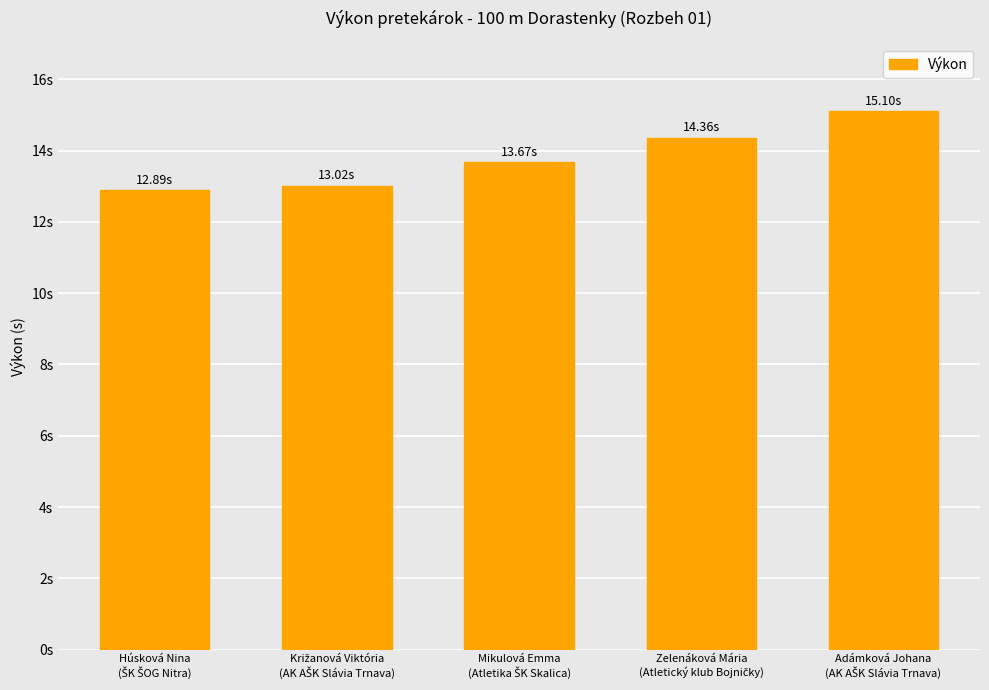

Between Zelenáková Mária
(Atletický klub Bojničky) and Križanová Viktória
(AK AŠK Slávia Trnava), which is larger?

Zelenáková Mária
(Atletický klub Bojničky)